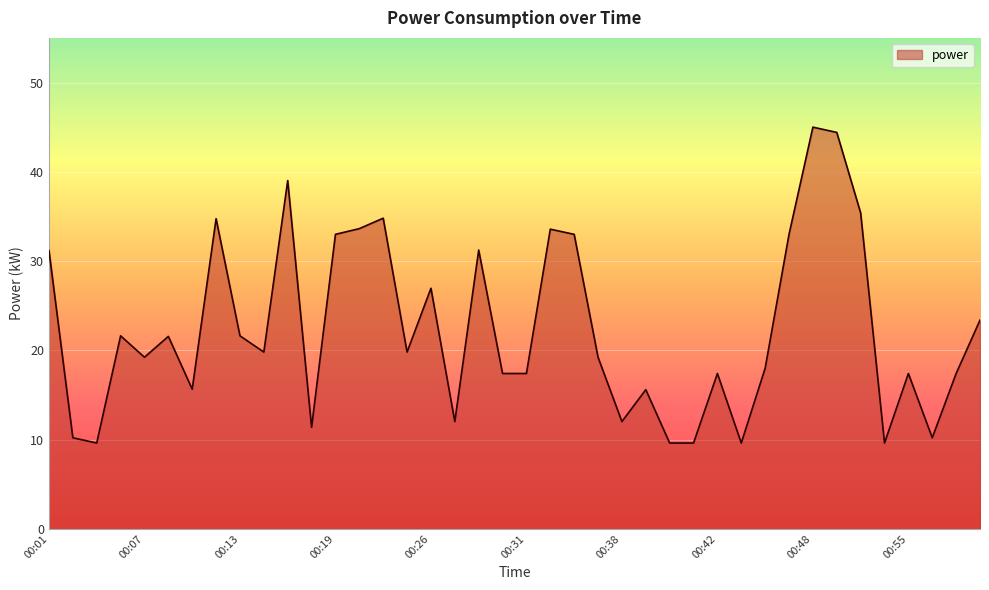

What is the smallest value displayed?

9.6